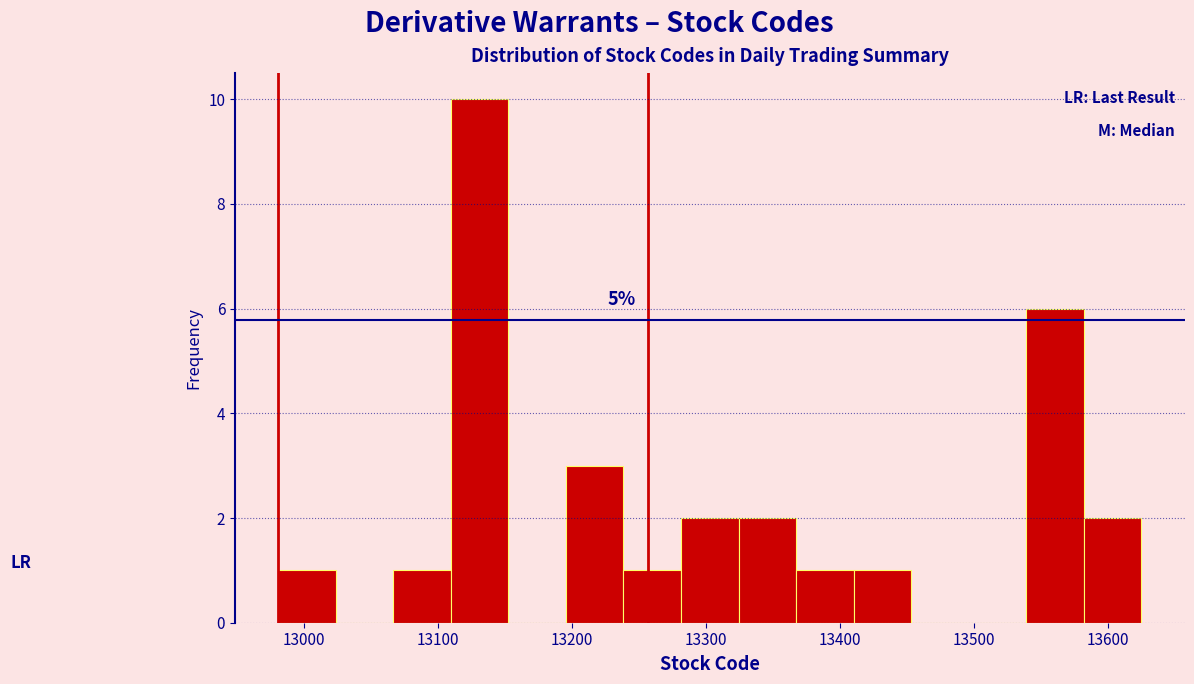

Which range on the x-axis has the tallest bar?

13110 to 13150